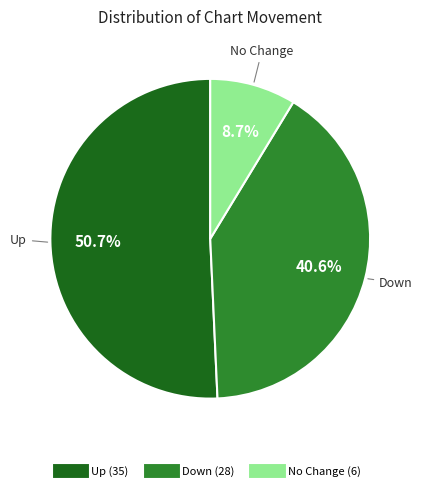

Does any single category account for the majority?

Yes